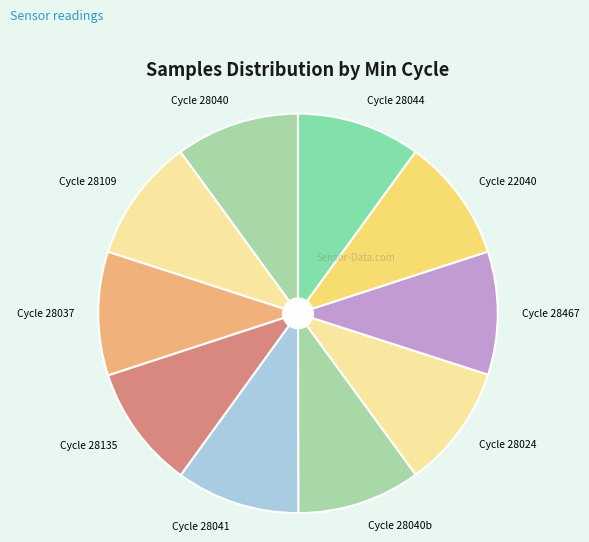

The Cycle 28109 slice represents 17% of the pie. True or false?

False